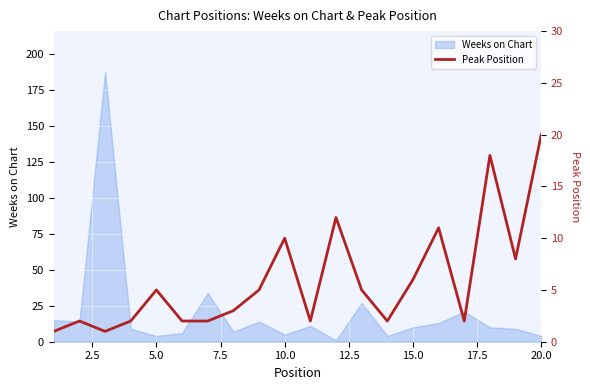

Reading left to right, transcribe all the data shown in this chart.

1	2	1	2	5	2	2	3	5	10	2	12	5	2	6	11	2	18	8	20